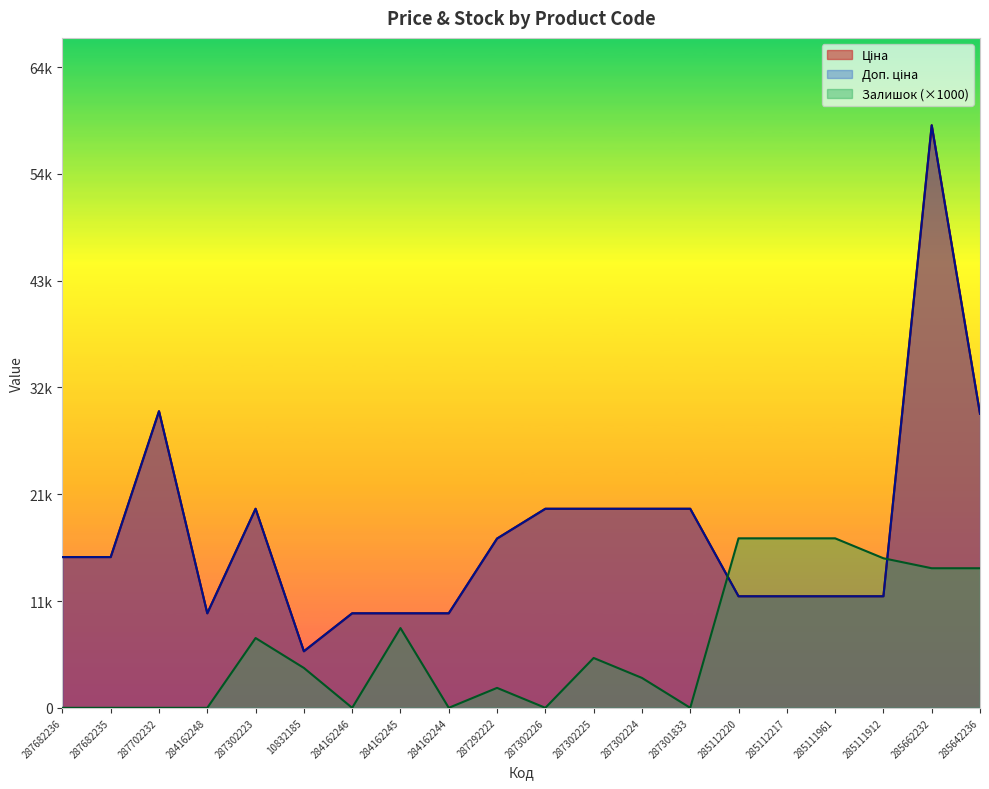

True or false: Ціна and Доп. ціна cross at least once.

False